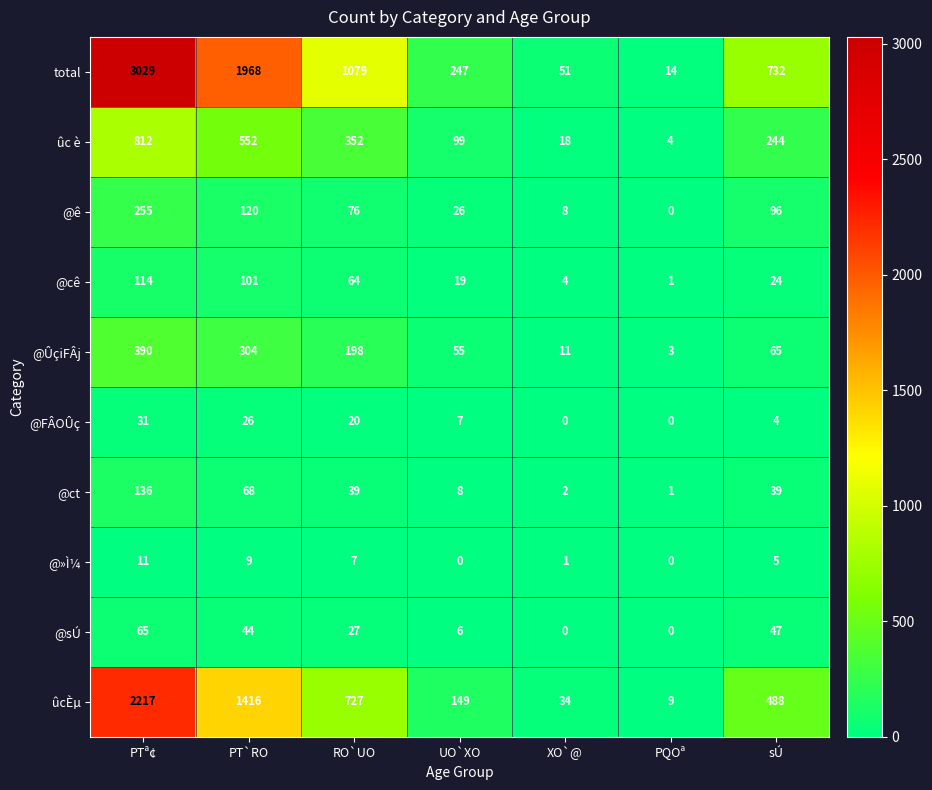

True or false: total has a value of 14 at PQOª.

True